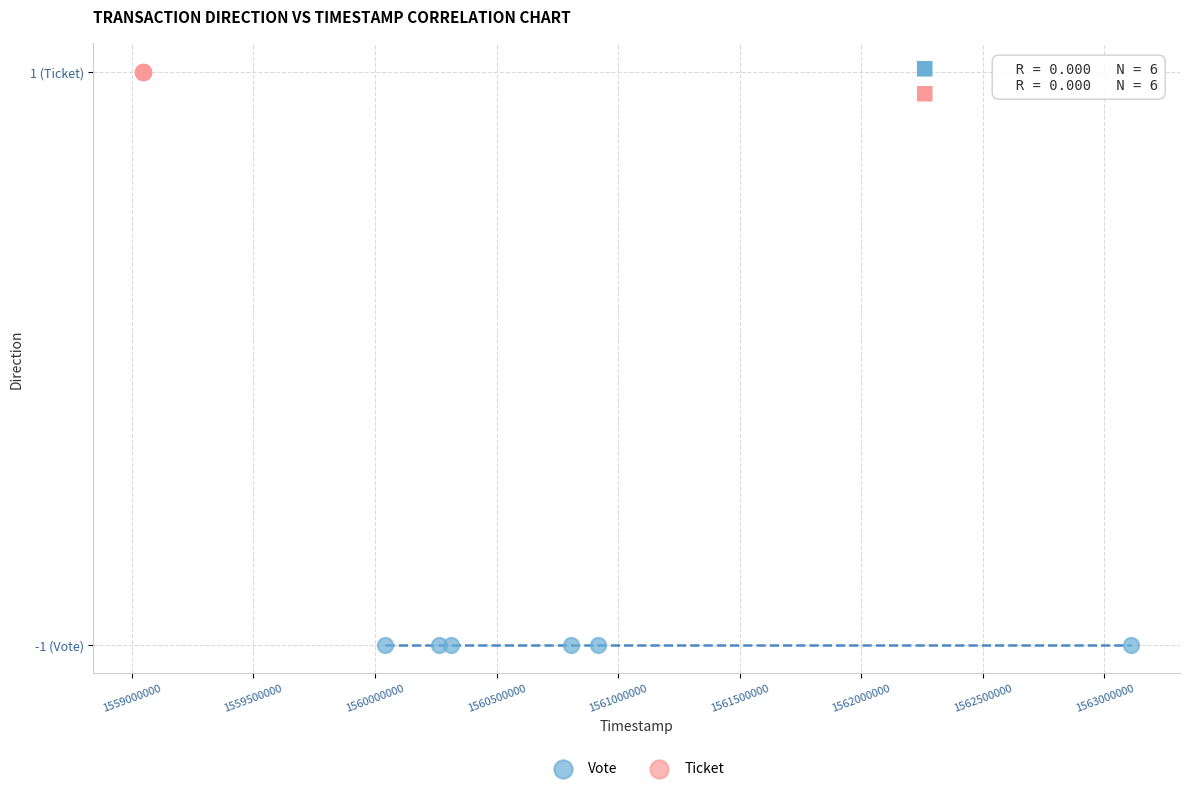

Which series contains the lowest Y value?

Vote